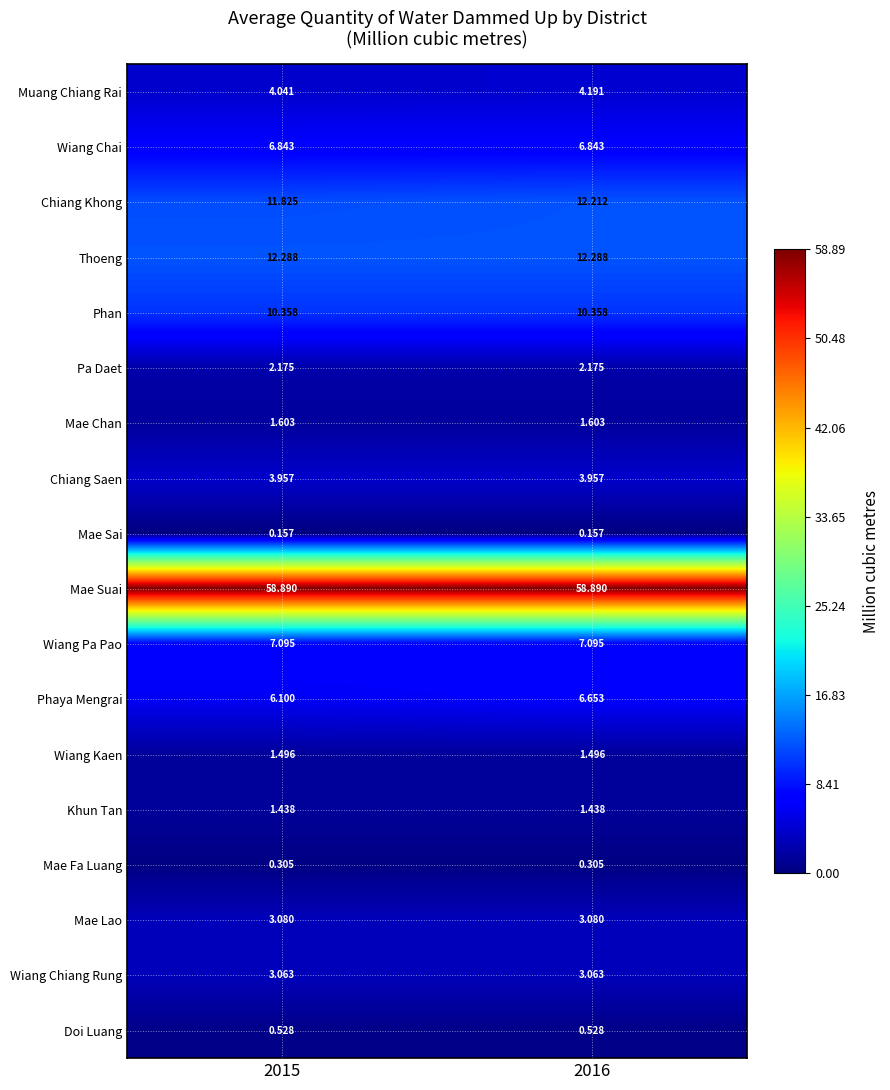

List the series in order of their peak value, lowest first.

Mae Sai, Mae Fa Luang, Doi Luang, Khun Tan, Wiang Kaen, Mae Chan, Pa Daet, Wiang Chiang Rung, Mae Lao, Chiang Saen, Muang Chiang Rai, Phaya Mengrai, Wiang Chai, Wiang Pa Pao, Phan, Chiang Khong, Thoeng, Mae Suai